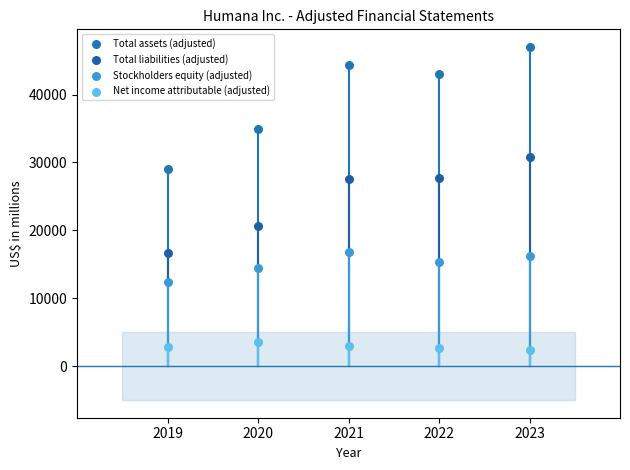

Which series contains the highest Y value?

Total assets (adjusted)